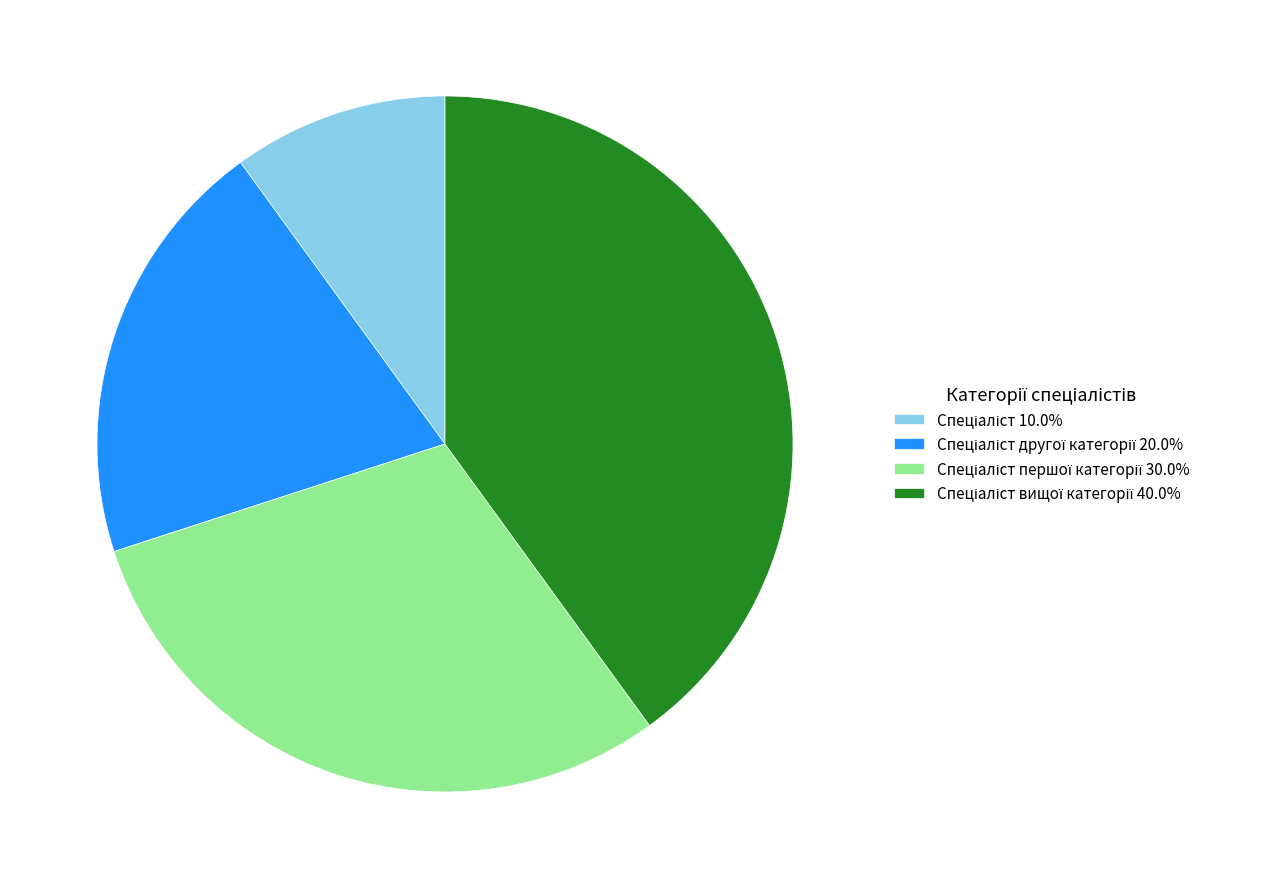

Is there a majority slice in this chart?

No